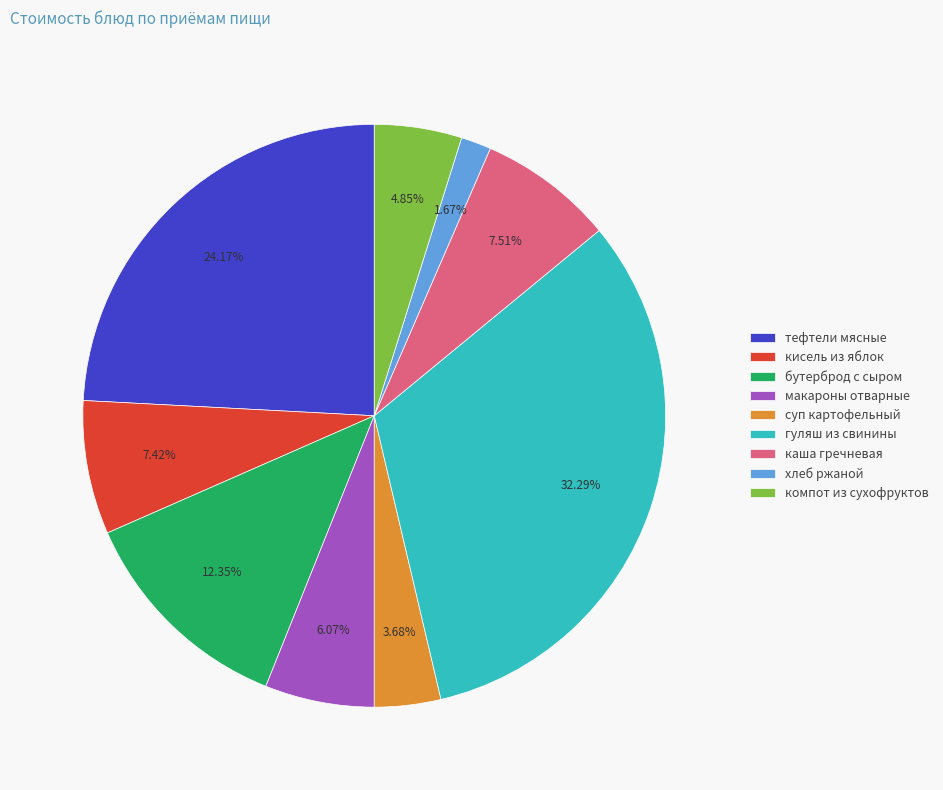

To the nearest percent, what is the difference between the largest and smallest slice percentages?

31%